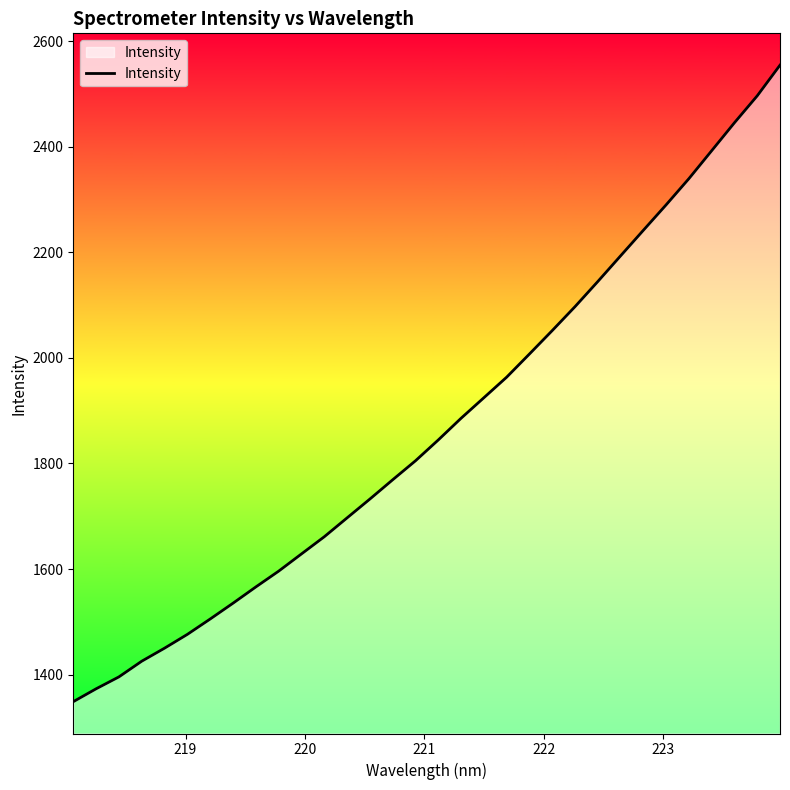

What is the smallest value displayed?

1348.9